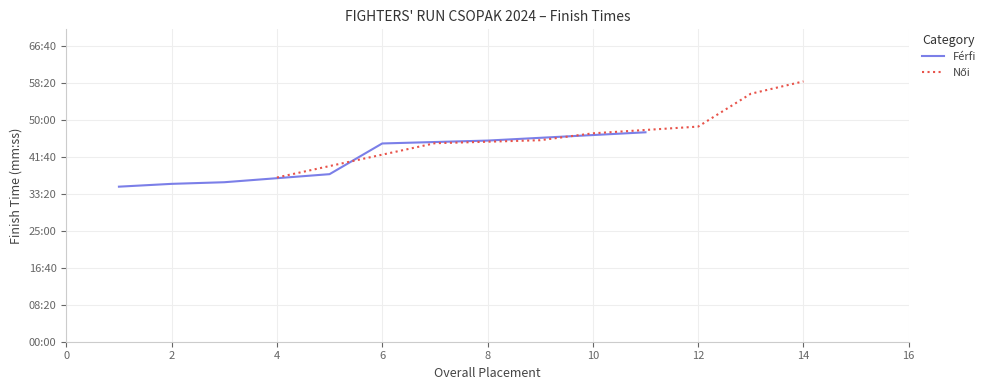

What are all the series names shown in the legend?

Férfi, Női